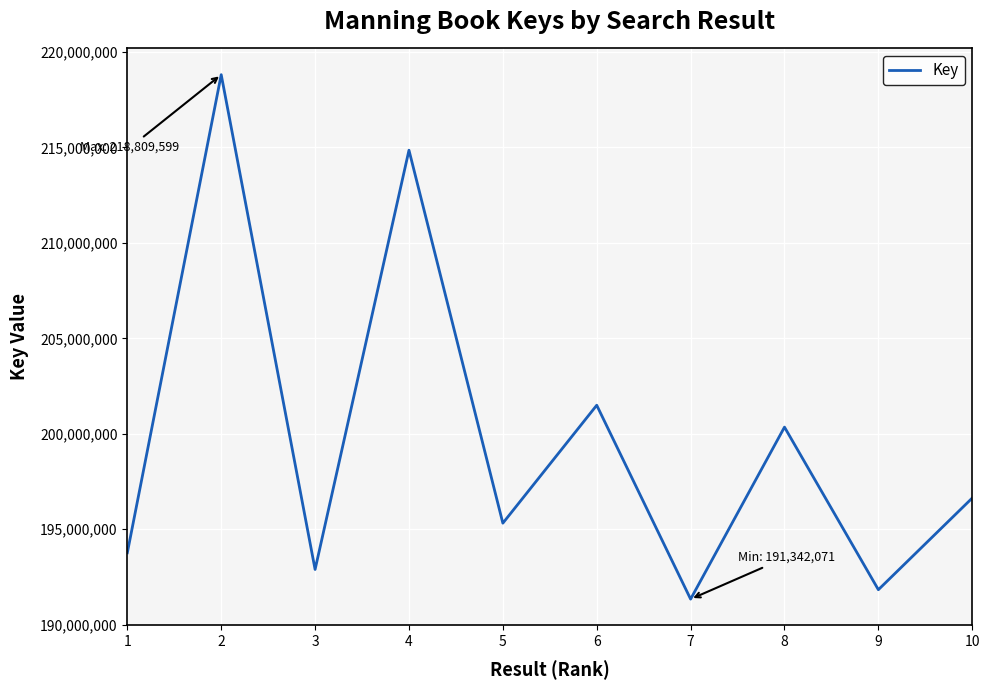

True or false: there are more than 1 points higher than both neighbors.

True